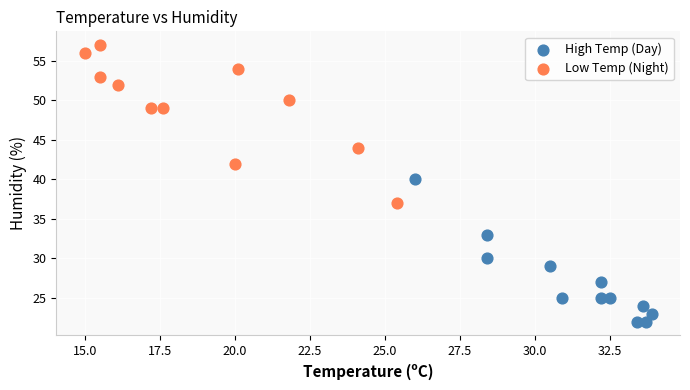

Which series contains the lowest Y value?

High Temp (Day)